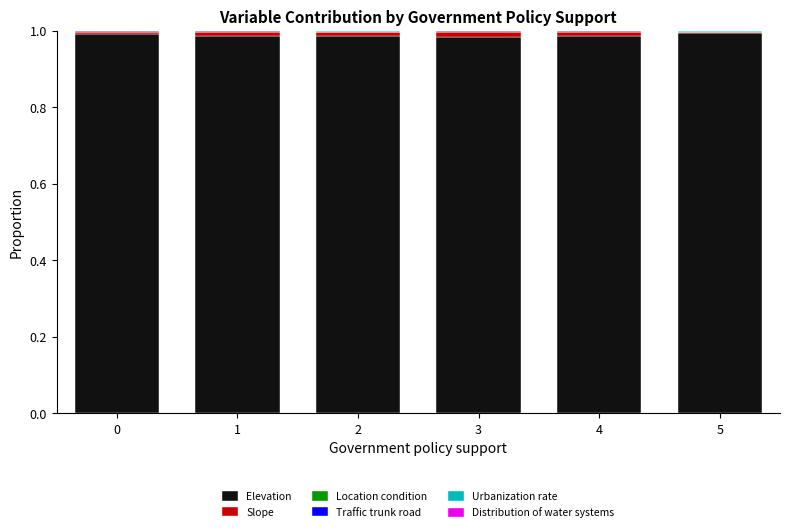

How many distinct data groups are displayed?

6